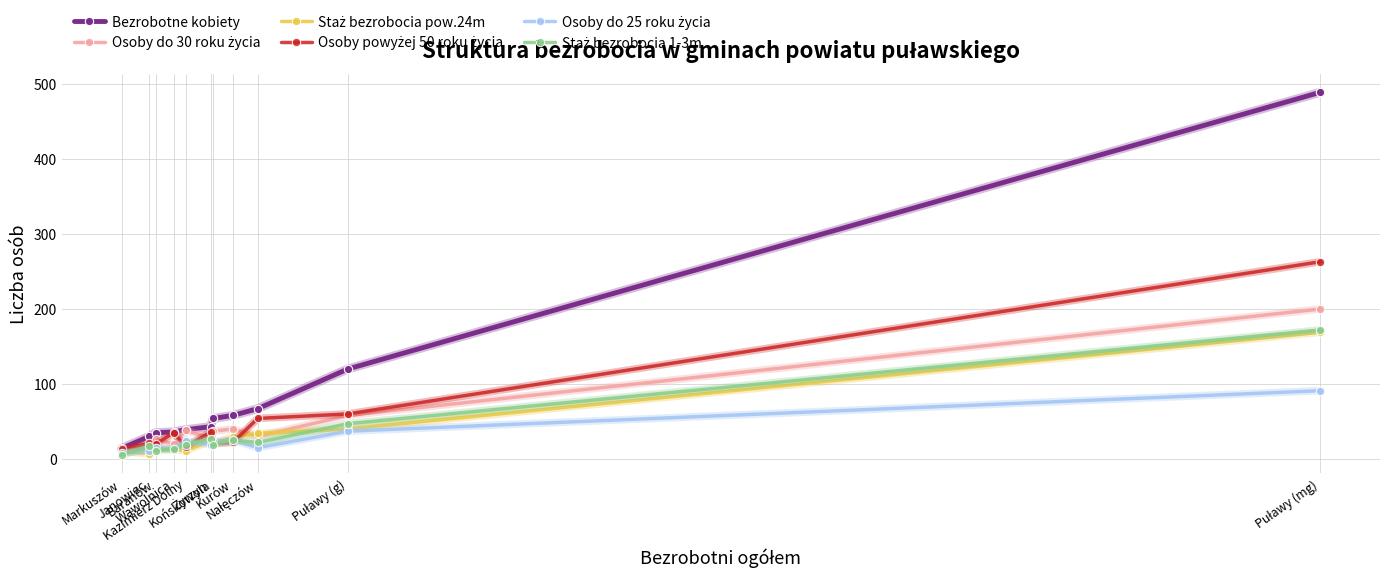

Which series has the largest range (max minus min)?

Bezrobotne kobiety